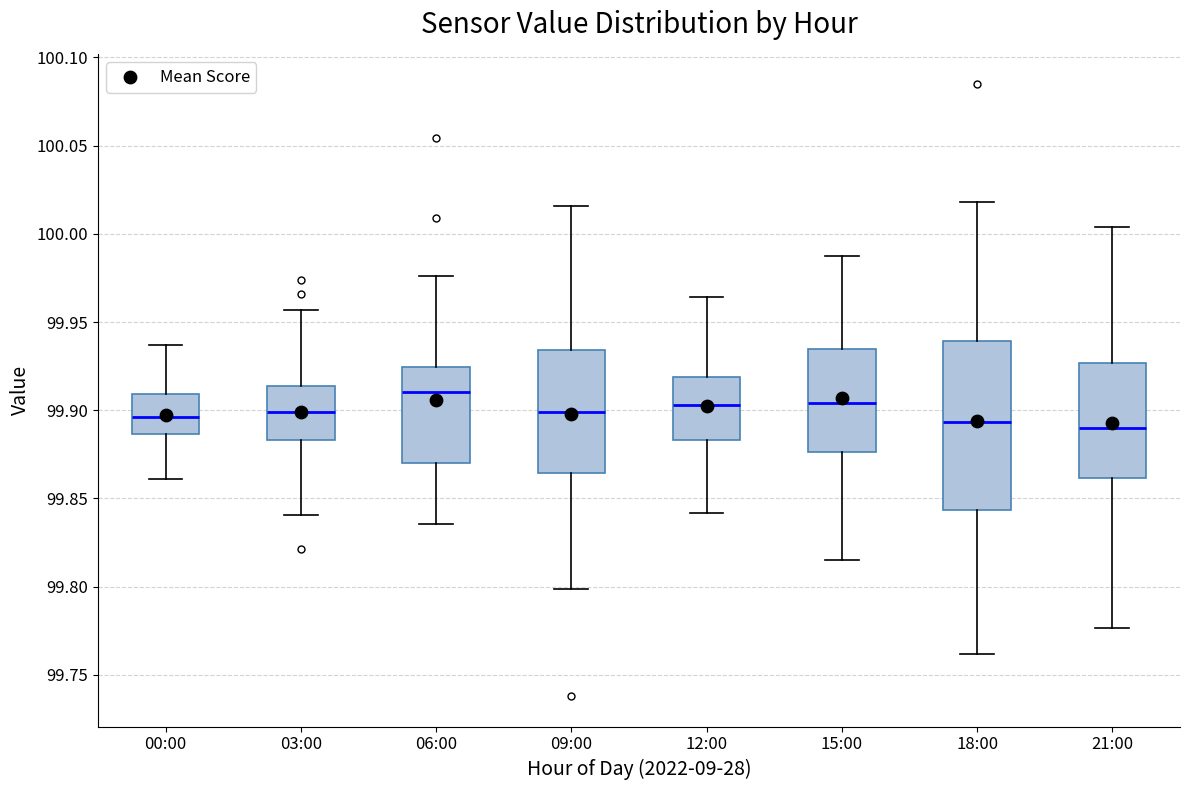

Reading left to right, transcribe this box plot: for each box, give where its median line is, the range the box spans, and where its two whiskers end, as read against the y-axis. The values are not printed on the chart, so give them approximately, as read against the axis.

00:00: median 99.895, box 99.885 to 99.910, whiskers 99.860 to 99.935
03:00: median 99.900, box 99.885 to 99.915, whiskers 99.840 to 99.955
06:00: median 99.910, box 99.870 to 99.925, whiskers 99.835 to 99.975
09:00: median 99.900, box 99.865 to 99.935, whiskers 99.800 to 100.015
12:00: median 99.905, box 99.885 to 99.920, whiskers 99.840 to 99.965
15:00: median 99.905, box 99.875 to 99.935, whiskers 99.815 to 99.990
18:00: median 99.895, box 99.845 to 99.940, whiskers 99.760 to 100.020
21:00: median 99.890, box 99.860 to 99.925, whiskers 99.775 to 100.005